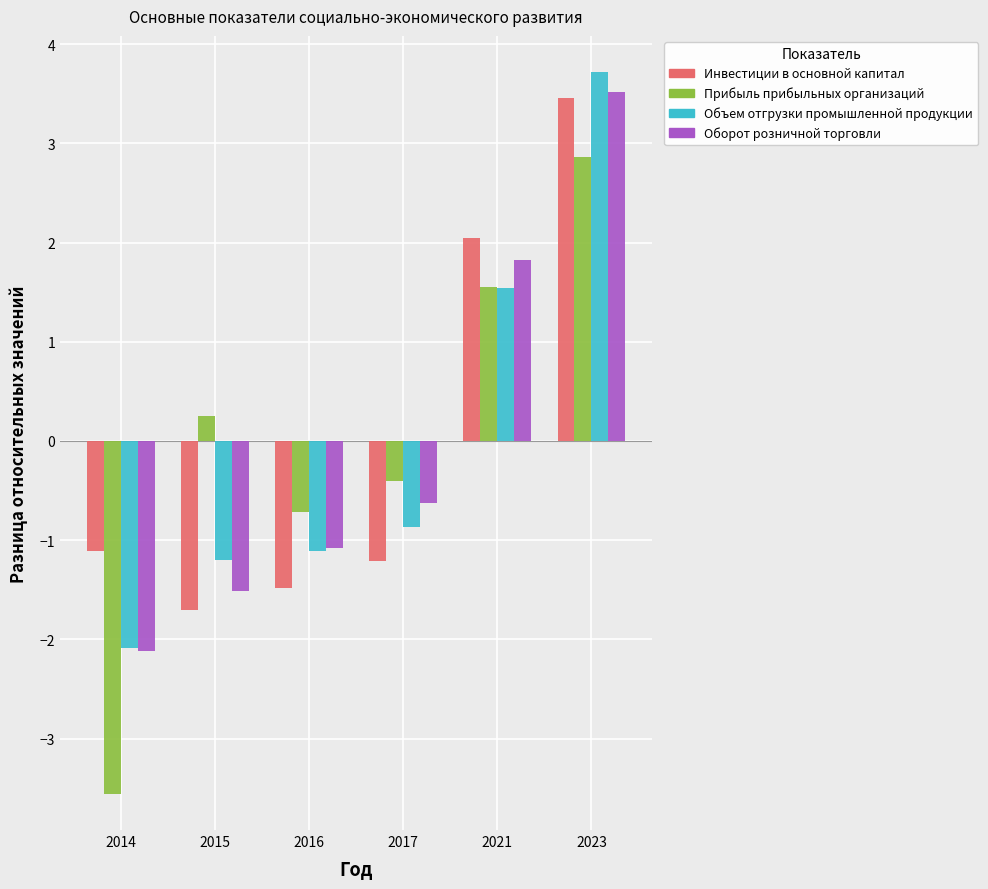

True or false: Объем отгрузки промышленной продукции has a value of 2.6 at 2021.

False